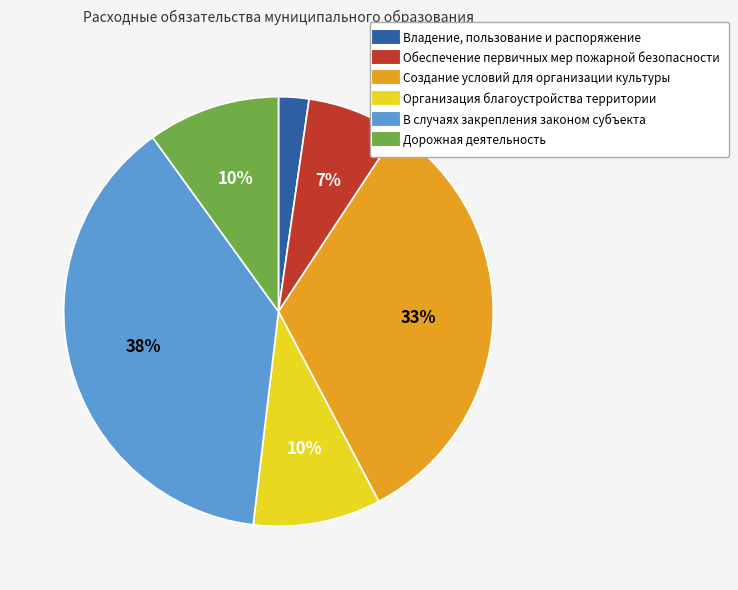

The Организация благоустройства территории slice represents 1% of the pie. True or false?

False